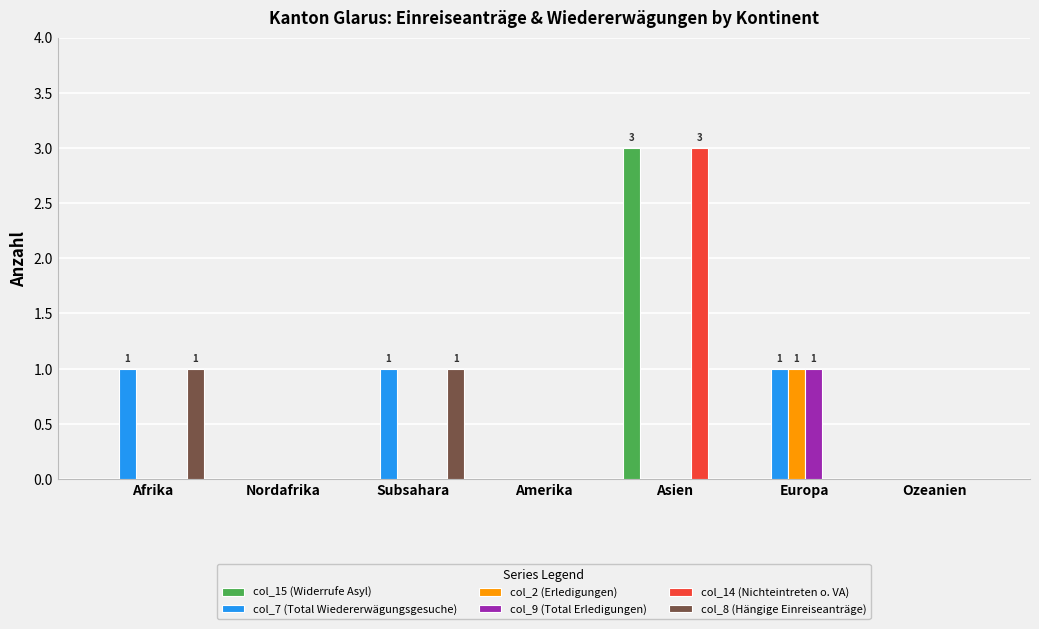

Which category has the highest value in the col_14 (Nichteintreten o. VA) series?

Asien